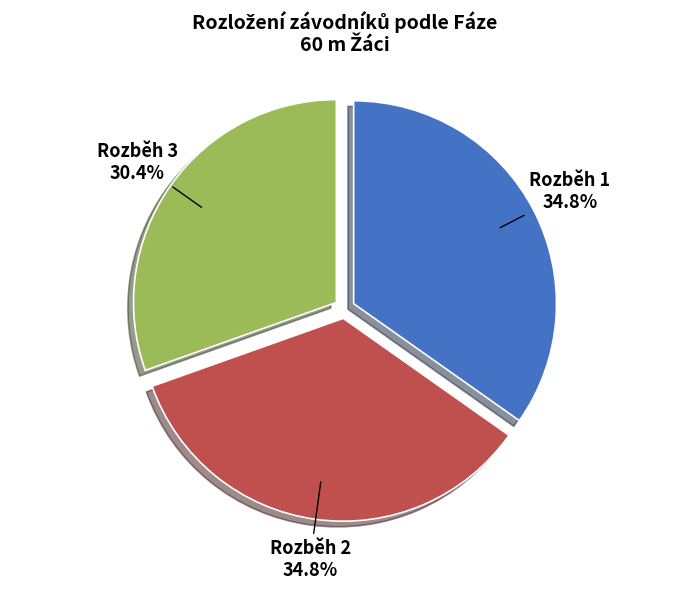

To the nearest percent, what portion does Rozběh 1 represent?

35%